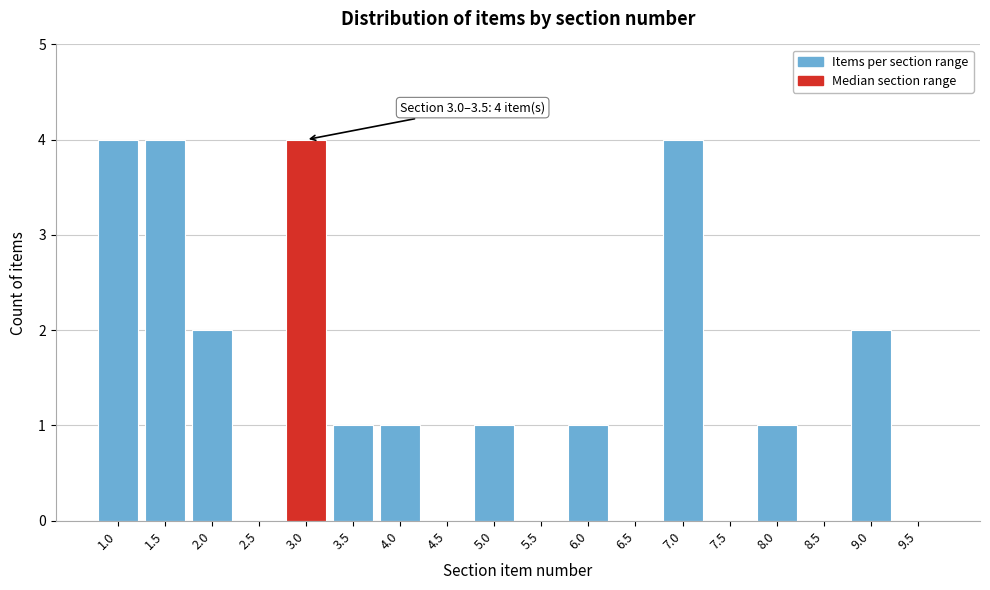

Reading right to left, what are all the values shown in this chart?

9.5=0	9.0=2	8.5=0	8.0=1	7.5=0	7.0=4	6.5=0	6.0=1	5.5=0	5.0=1	4.5=0	4.0=1	3.5=1	3.0=4	2.5=0	2.0=2	1.5=4	1.0=4